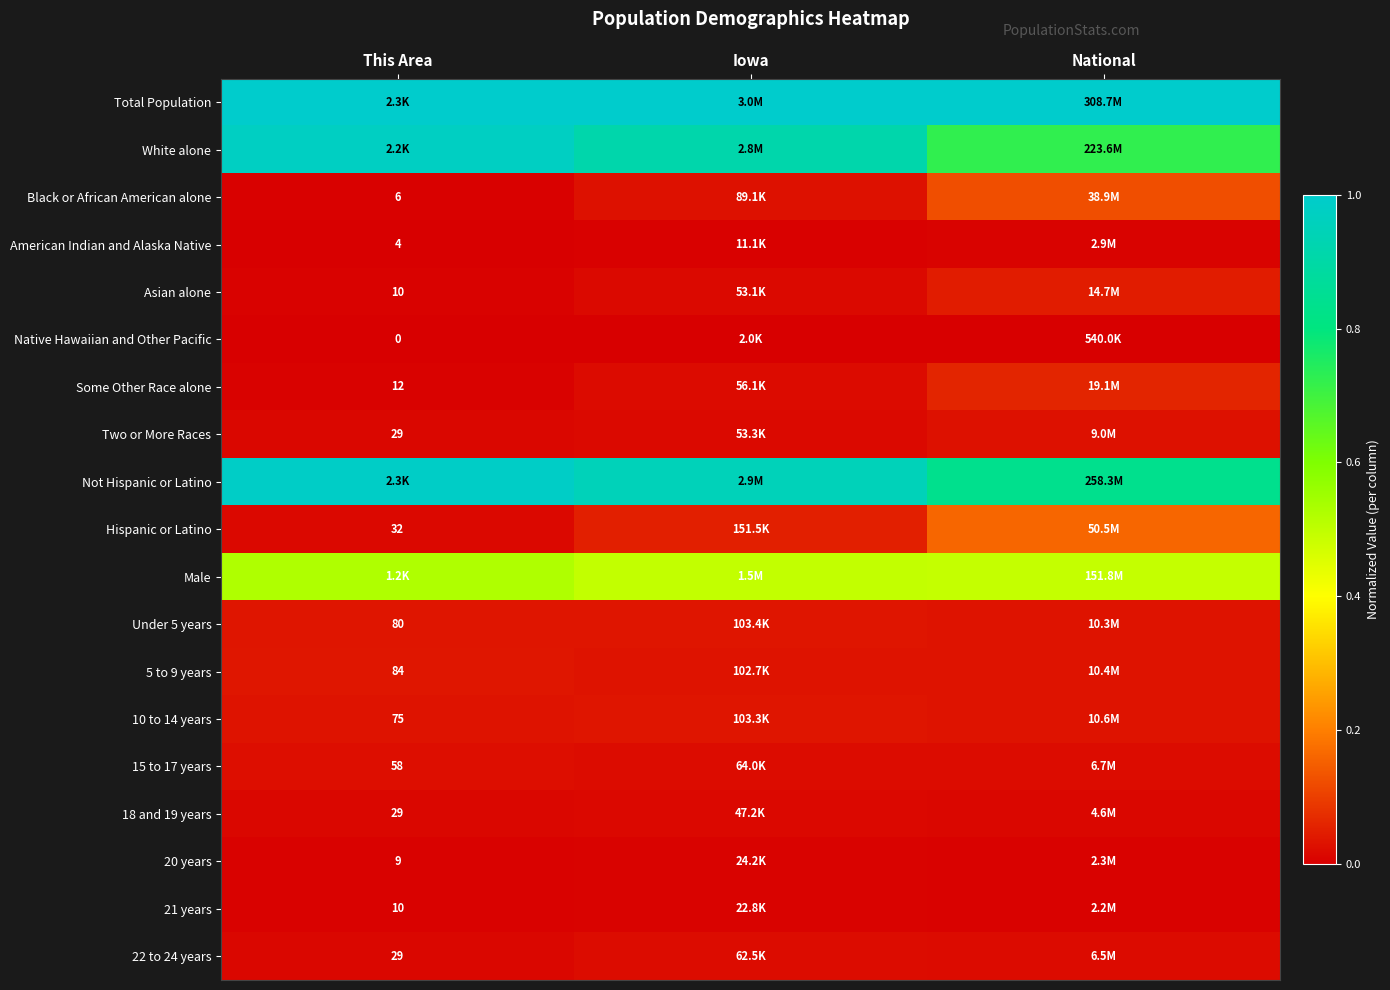

The value of Two or More Races at This Area is 0.0. True or false?

False